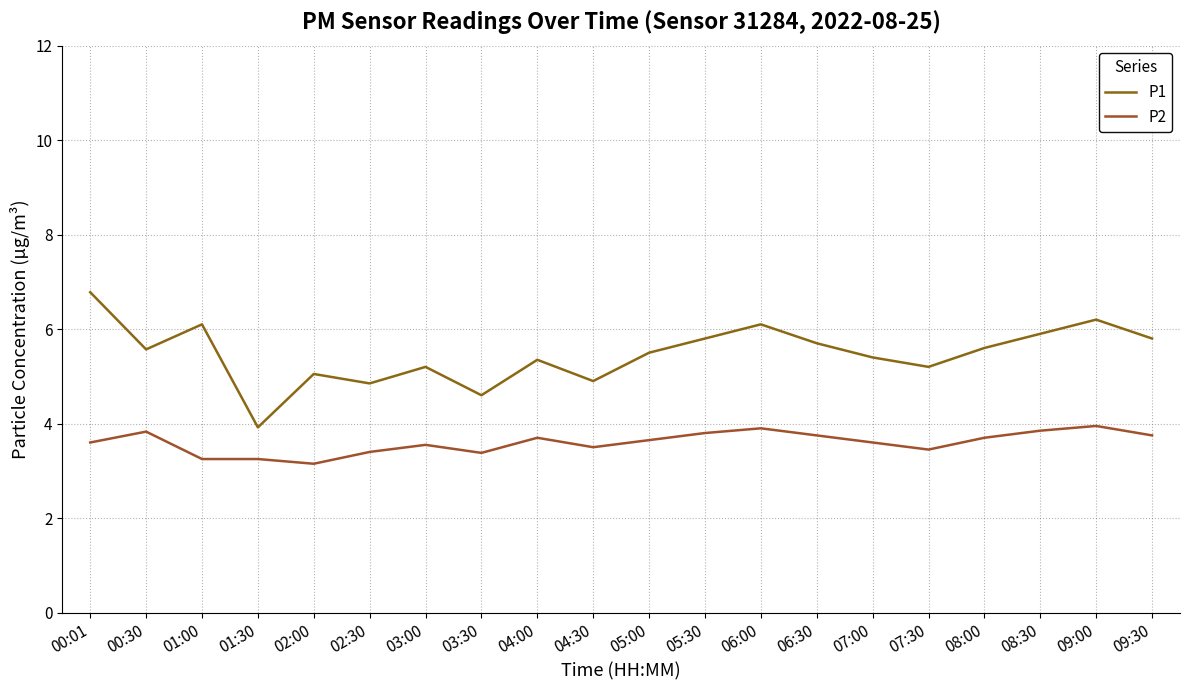

The P2 series shows 3.9 at 06:00. True or false?

True